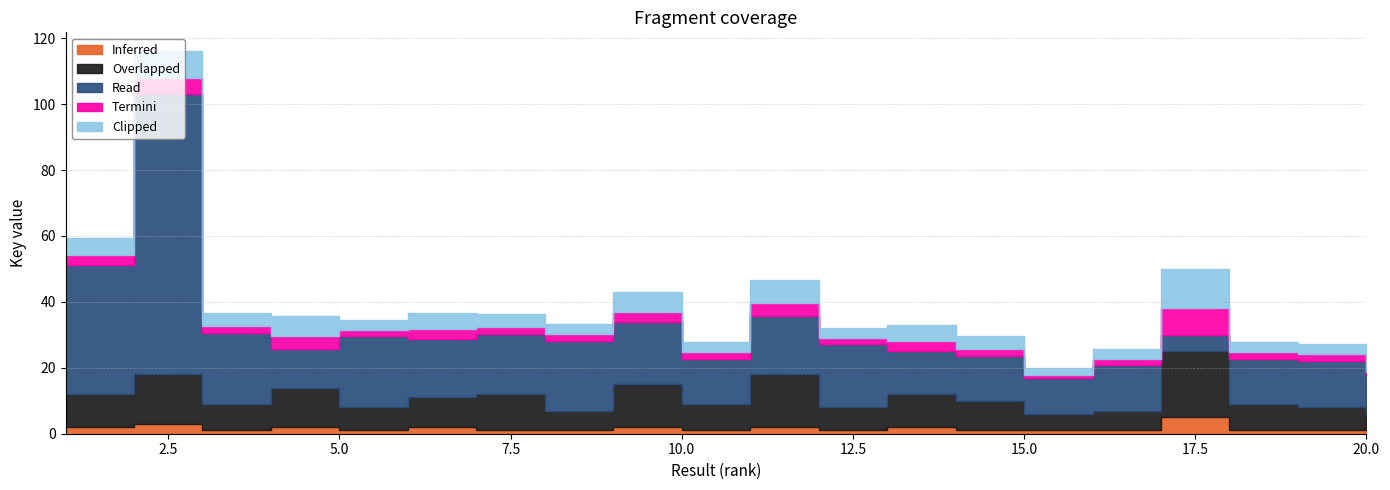

What is the average value of the Overlapped series?

10